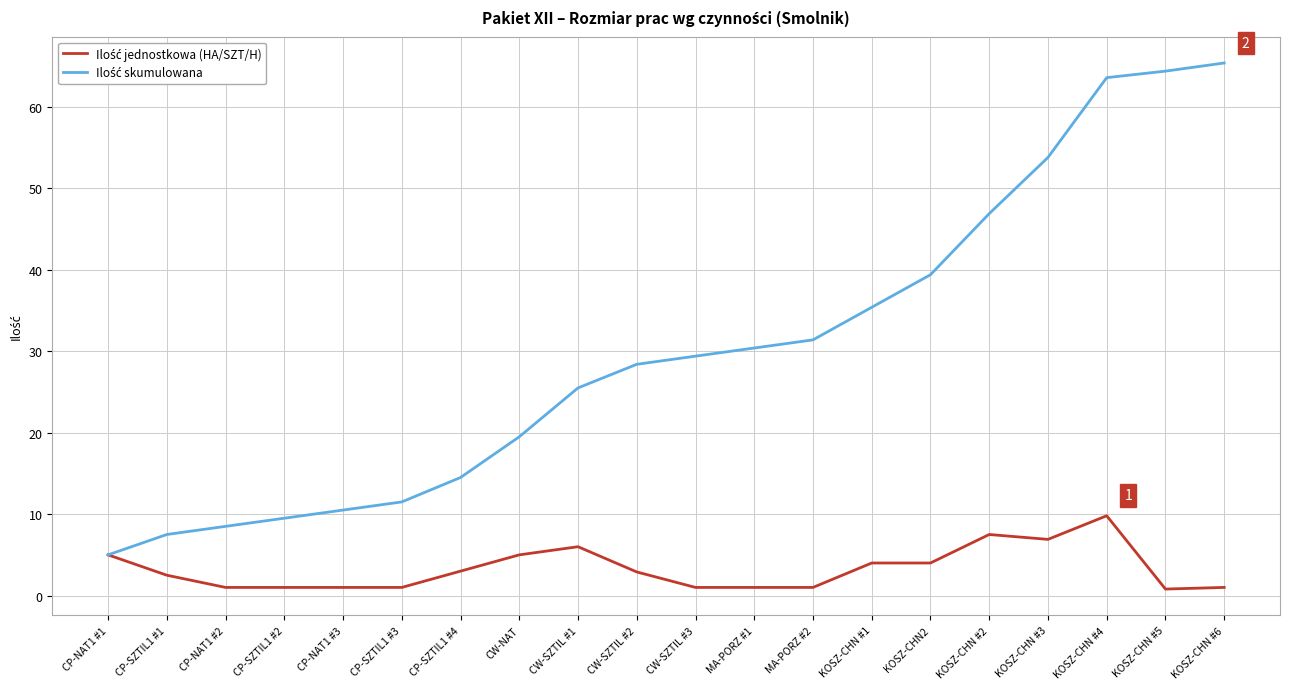

What is the total value across all series at CW-SZTIL #2?

31.3